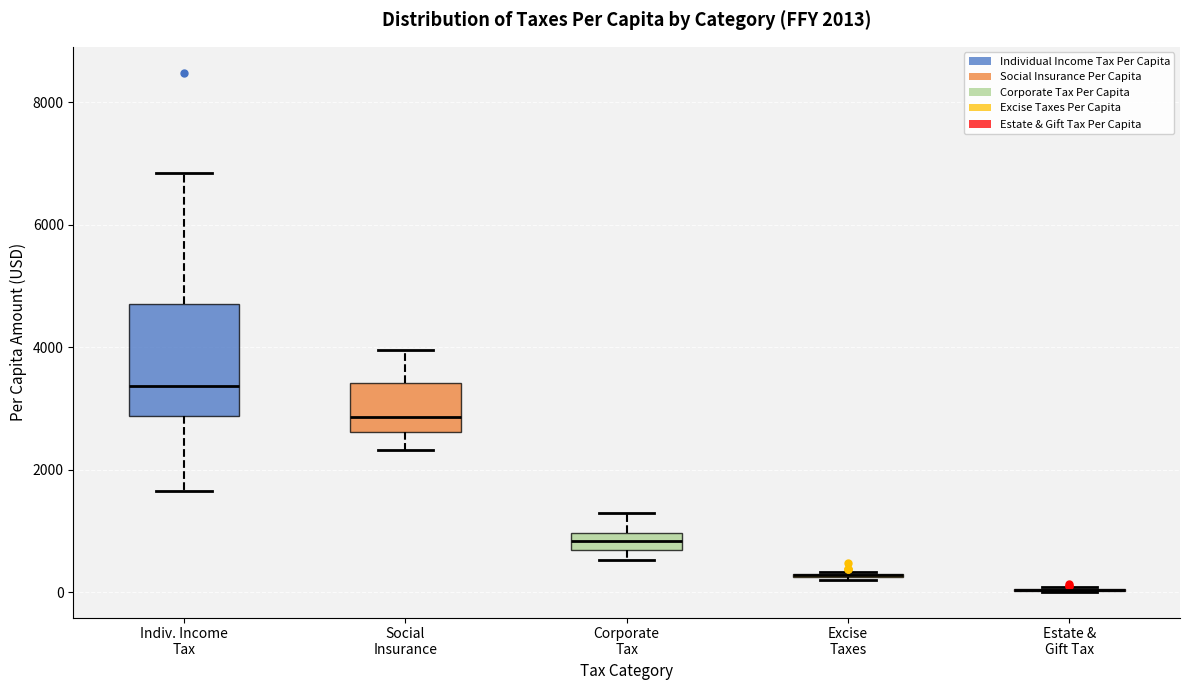

Which box is the tallest, from its lower edge to its upper edge?

Indiv. Income Tax